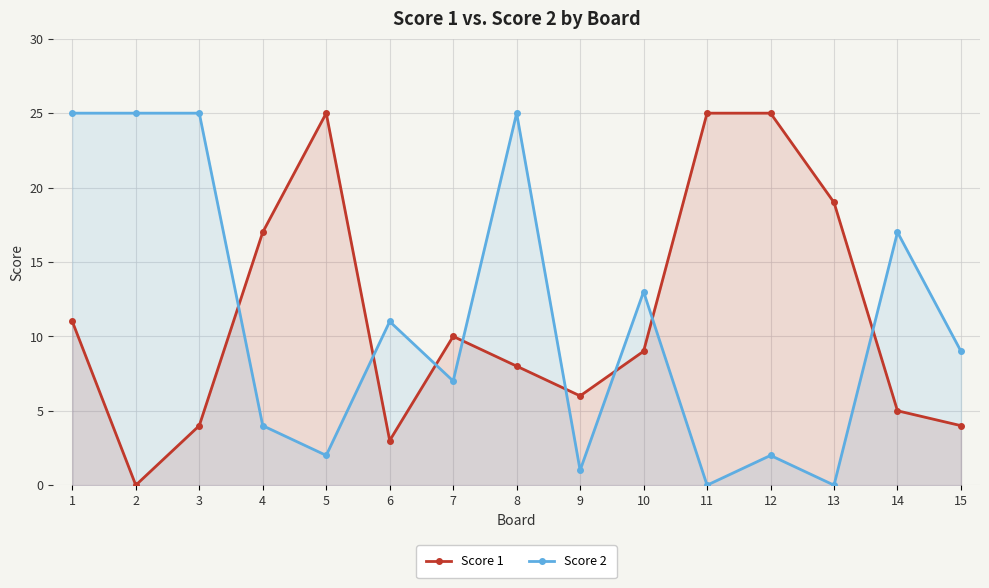

True or false: Score 2 has a value of 0 at 13.

True